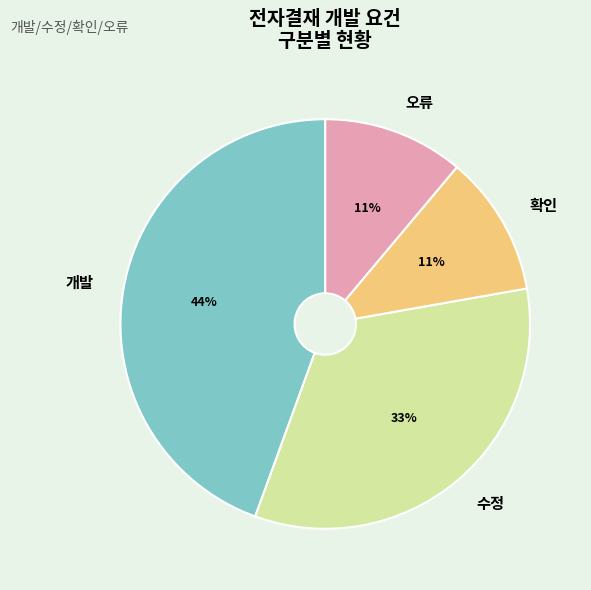

Do 확인 and 개발 together represent more than half of the pie?

Yes